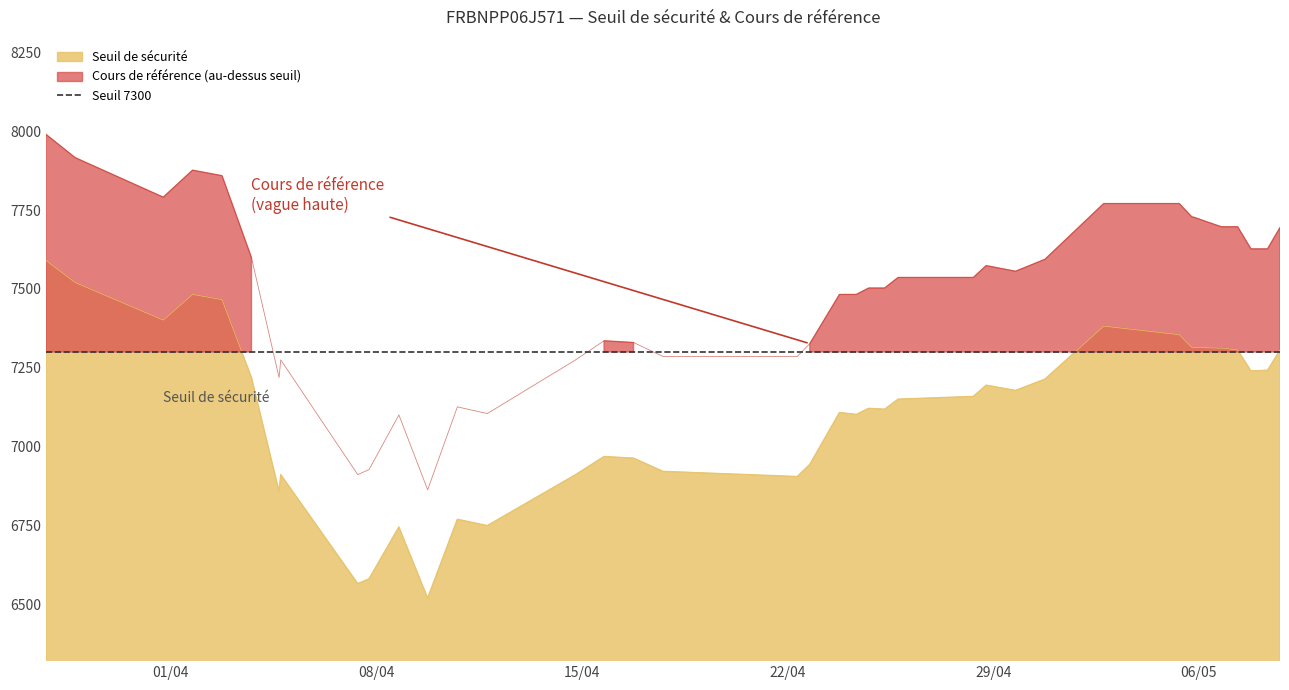

In Seuil de sécurité, how many points are higher than both neighbors (excluding endpoints)?

9